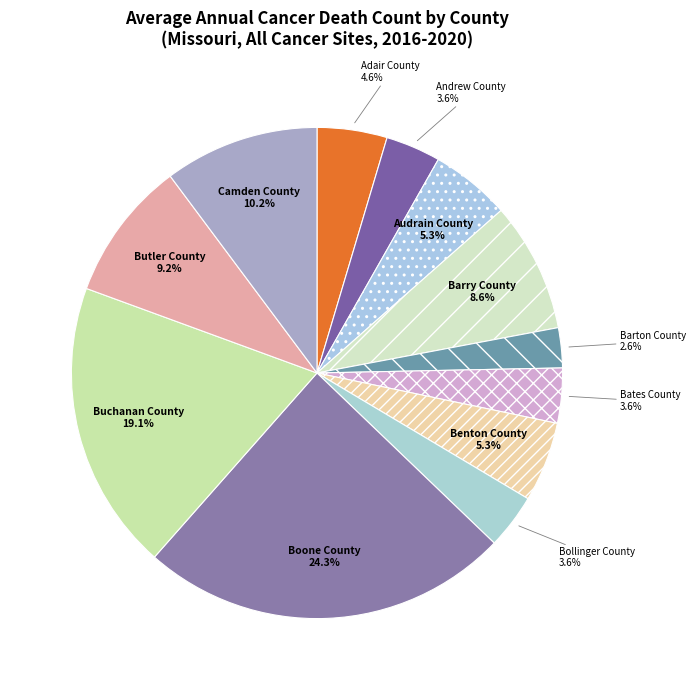

To the nearest percent, what is the difference between the largest and smallest slice percentages?

22%